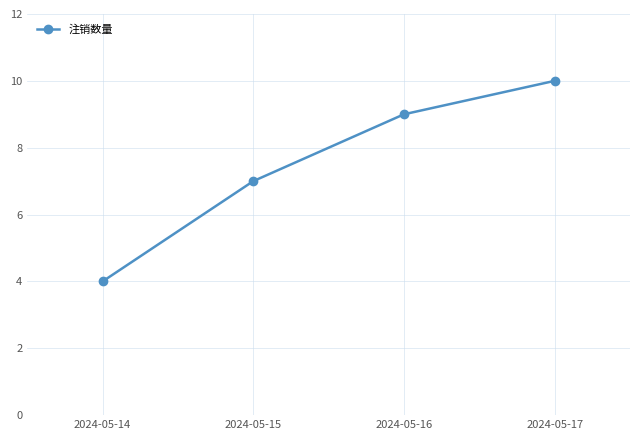

Count the values in the range 7 to 10.

3